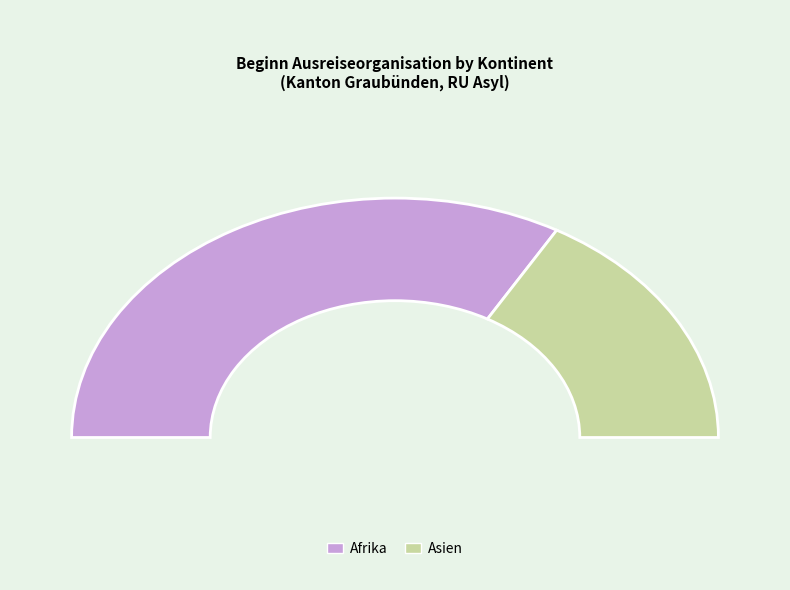

What percentage is NOT represented by Europa?

100.0%